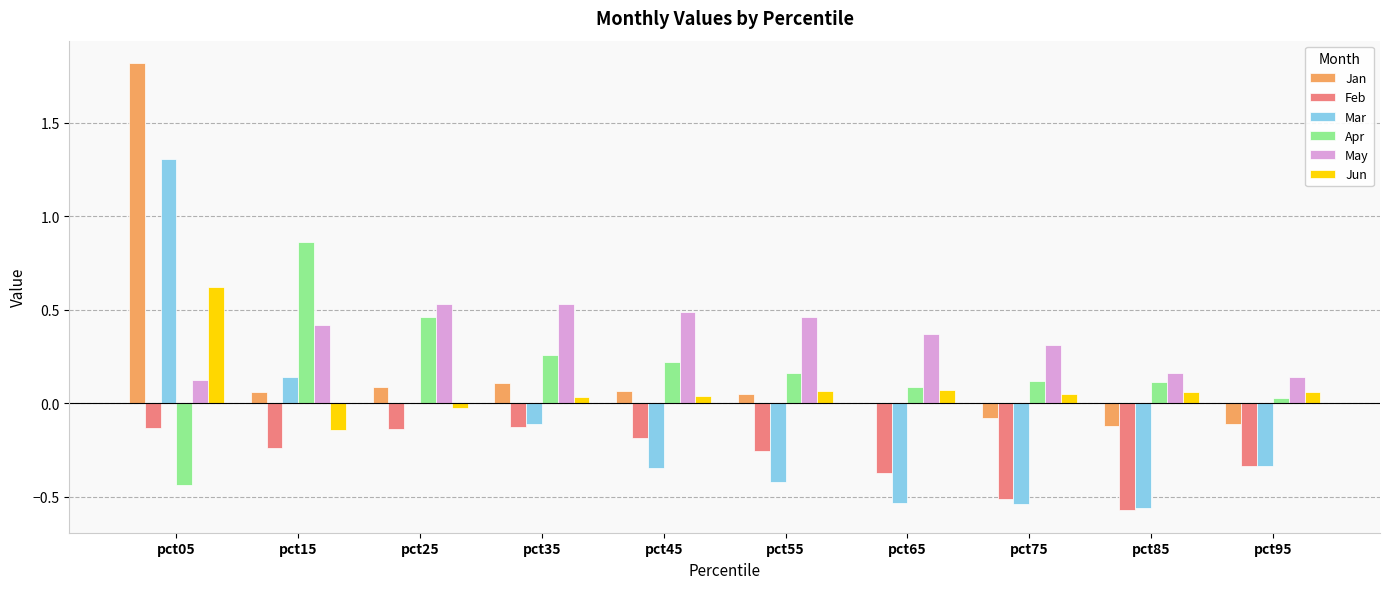

Which label corresponds to the largest value in the chart?

pct05